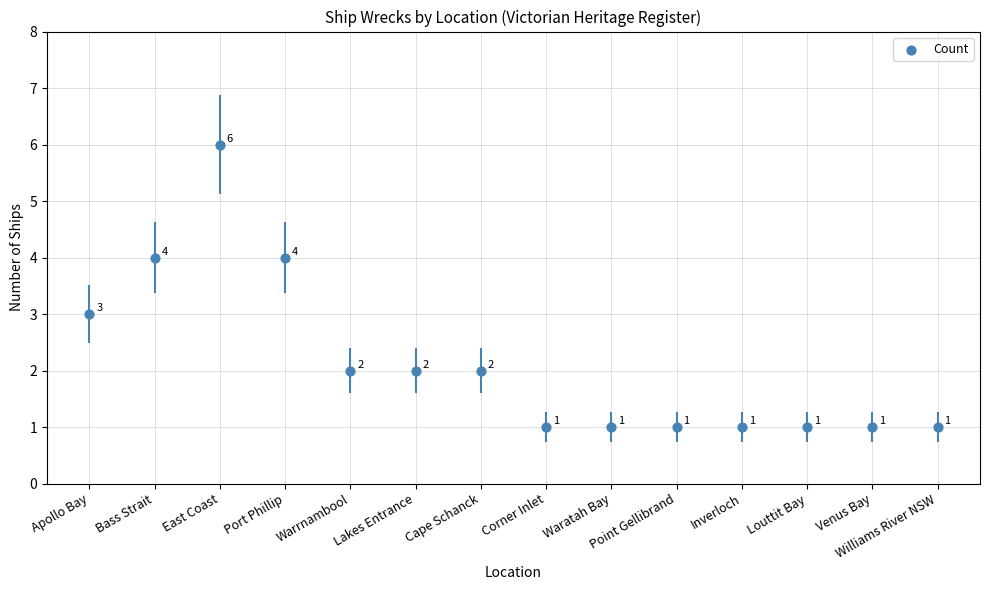

Approximately how many times larger is the value at Waratah Bay compared to Port Phillip?

0.2